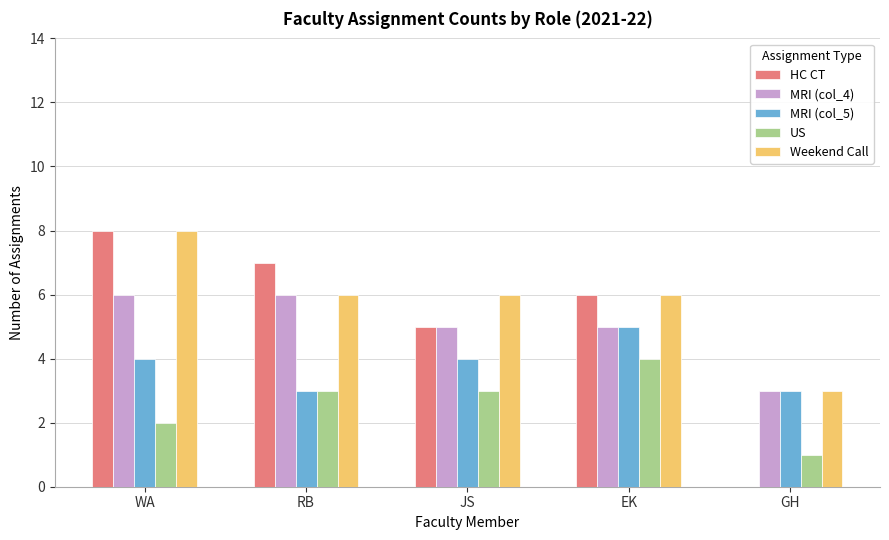

Reading right to left, transcribe all the data shown in this chart.

HC CT: GH=0	EK=6	JS=5	RB=7	WA=8
MRI (col_4): GH=3	EK=5	JS=5	RB=6	WA=6
MRI (col_5): GH=3	EK=5	JS=4	RB=3	WA=4
US: GH=1	EK=4	JS=3	RB=3	WA=2
Weekend Call: GH=3	EK=6	JS=6	RB=6	WA=8